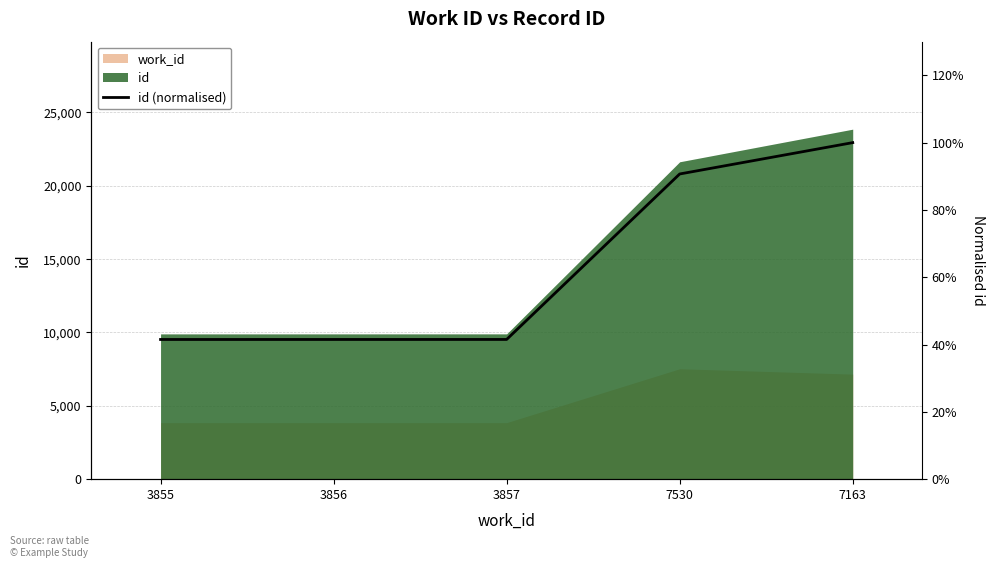

At which category does the chart reach its minimum across all series?

3855